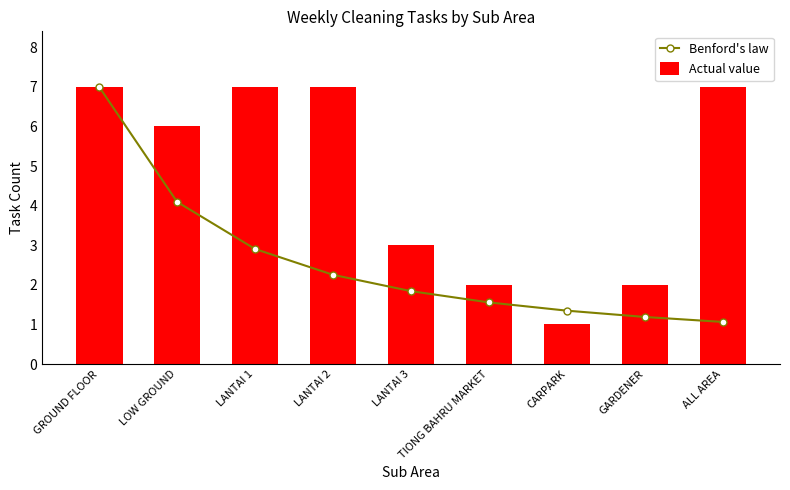

Reading left to right, what are all the values shown in this chart?

Benford's law: GROUND FLOOR=7.0	LOW GROUND=4.1	LANTAI 1=2.9	LANTAI 2=2.3	LANTAI 3=1.8	TIONG BAHRU MARKET=1.6	CARPARK=1.3	GARDENER=1.2	ALL AREA=1.1
Actual value: GROUND FLOOR=7.0	LOW GROUND=6.0	LANTAI 1=7.0	LANTAI 2=7.0	LANTAI 3=3.0	TIONG BAHRU MARKET=2.0	CARPARK=1.0	GARDENER=2.0	ALL AREA=7.0